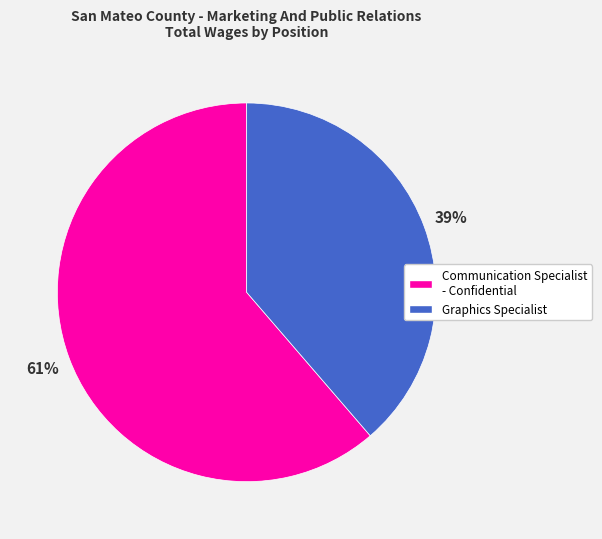

To the nearest percent, what is the average slice percentage?

50%